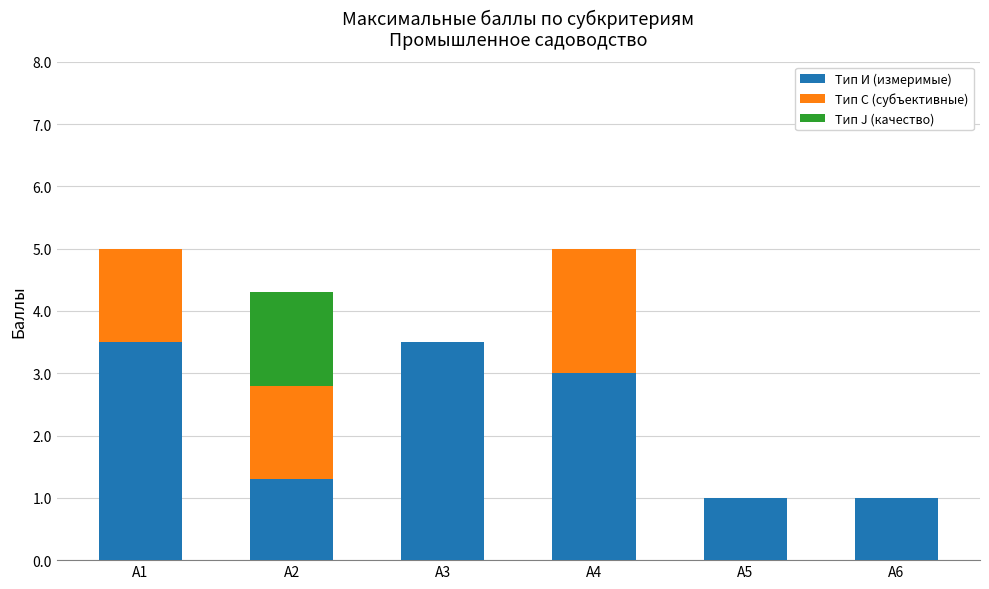

What is the total value across all series at A4?

5.0